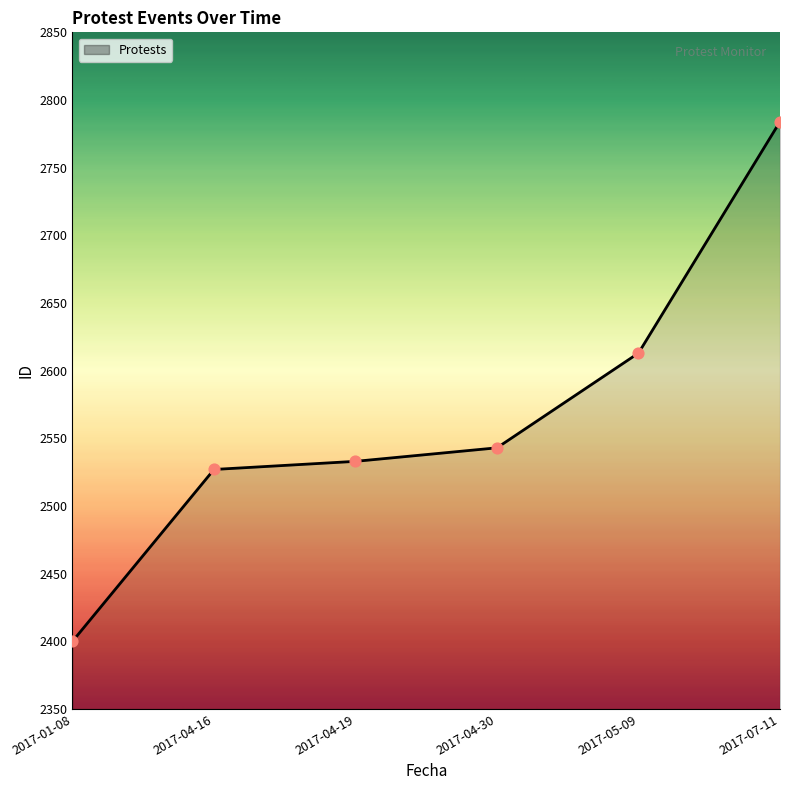

Approximately how many times larger is the value at 2017-04-16 compared to 2017-04-19?

1.0